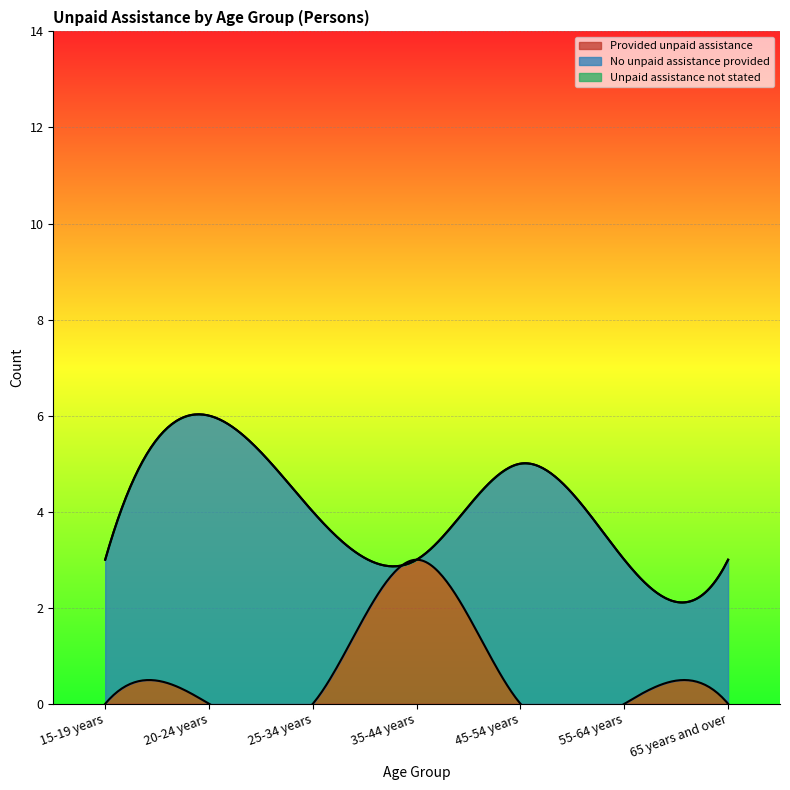

At which label does No unpaid assistance provided reach its minimum?

35-44 years